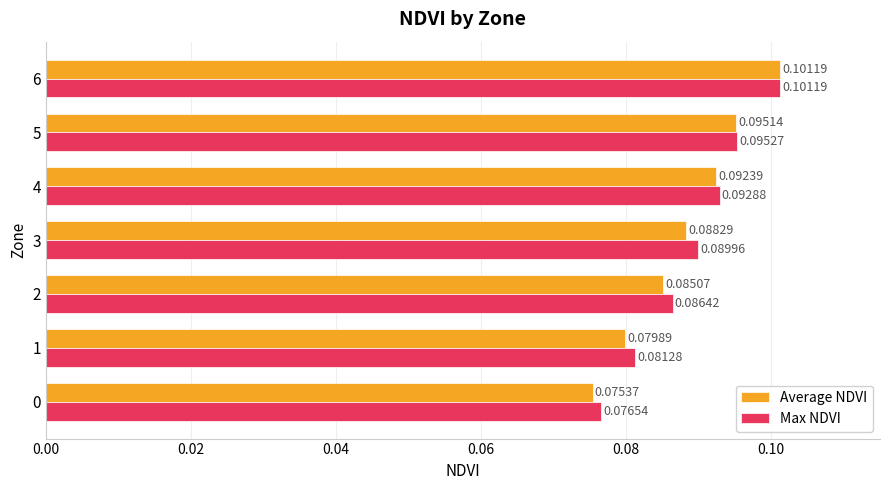

Which series changed the most between 0 and 1?

Max NDVI